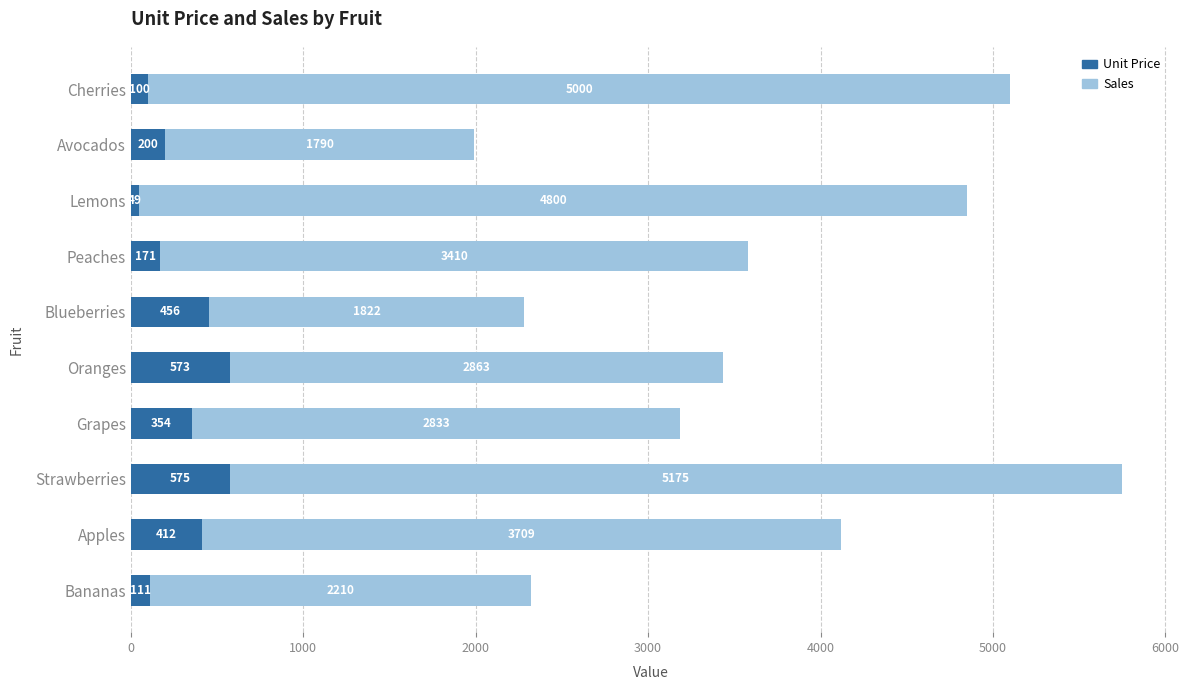

At which label does Unit Price reach its minimum?

Lemons